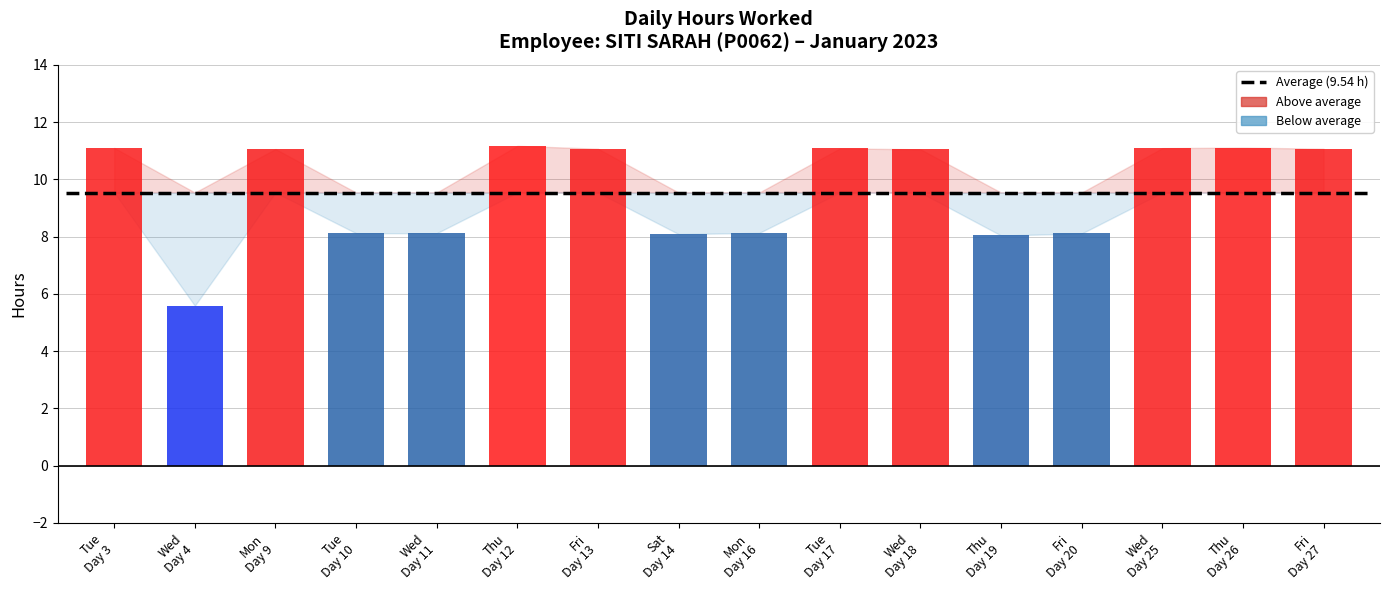

What is the difference between the second highest and minimum values?

5.5